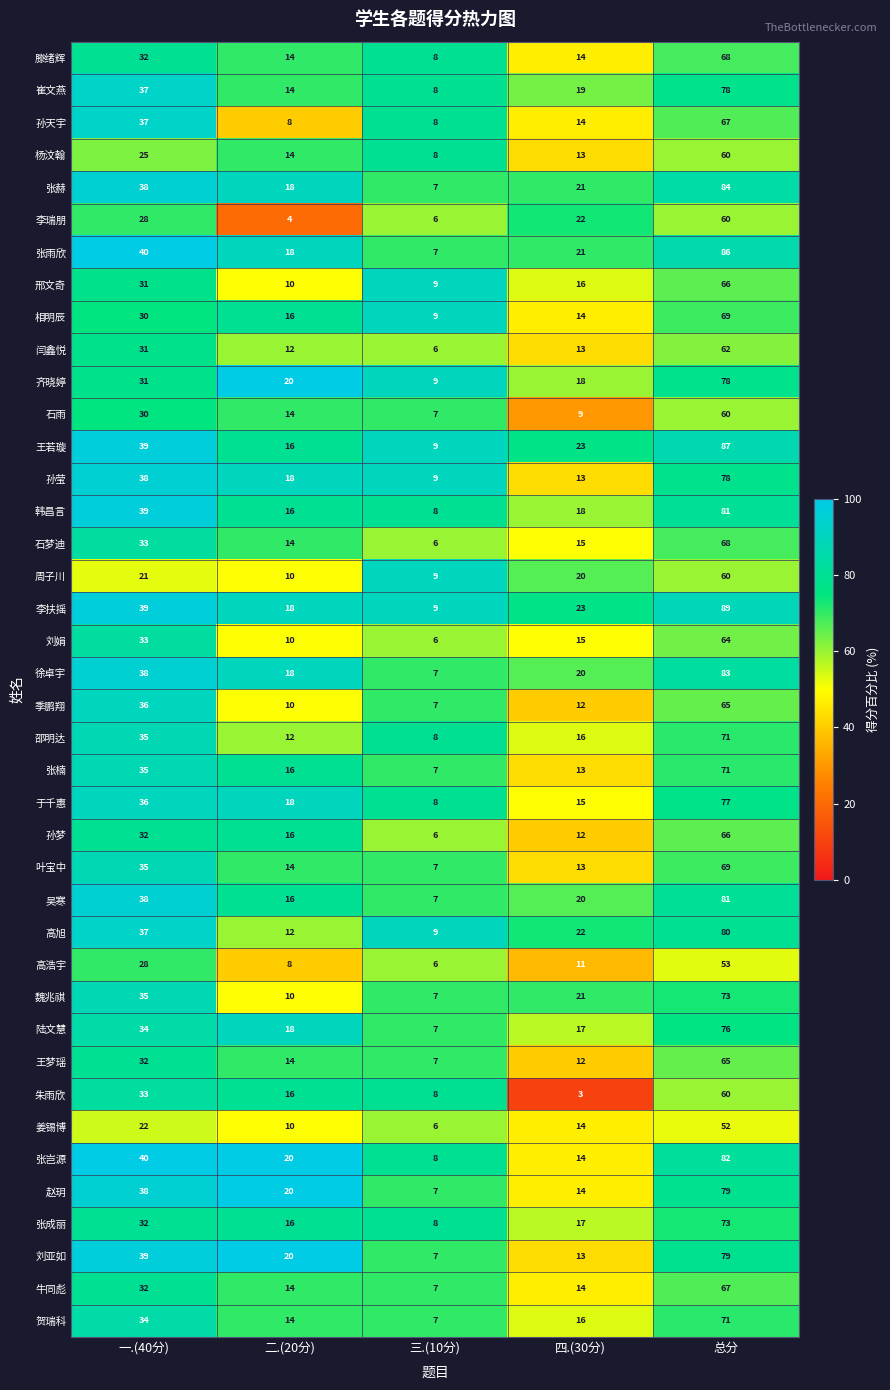

At which label is 李瑞朋 closest to 32?

一.(40分)